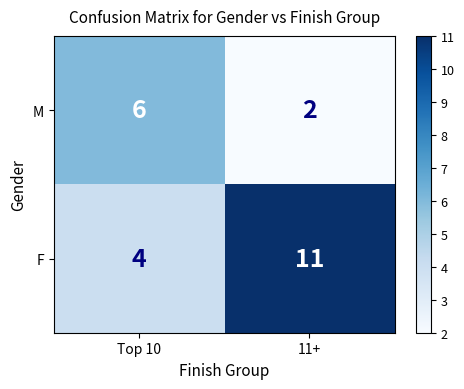

At which category does the chart reach its peak across all series?

11+